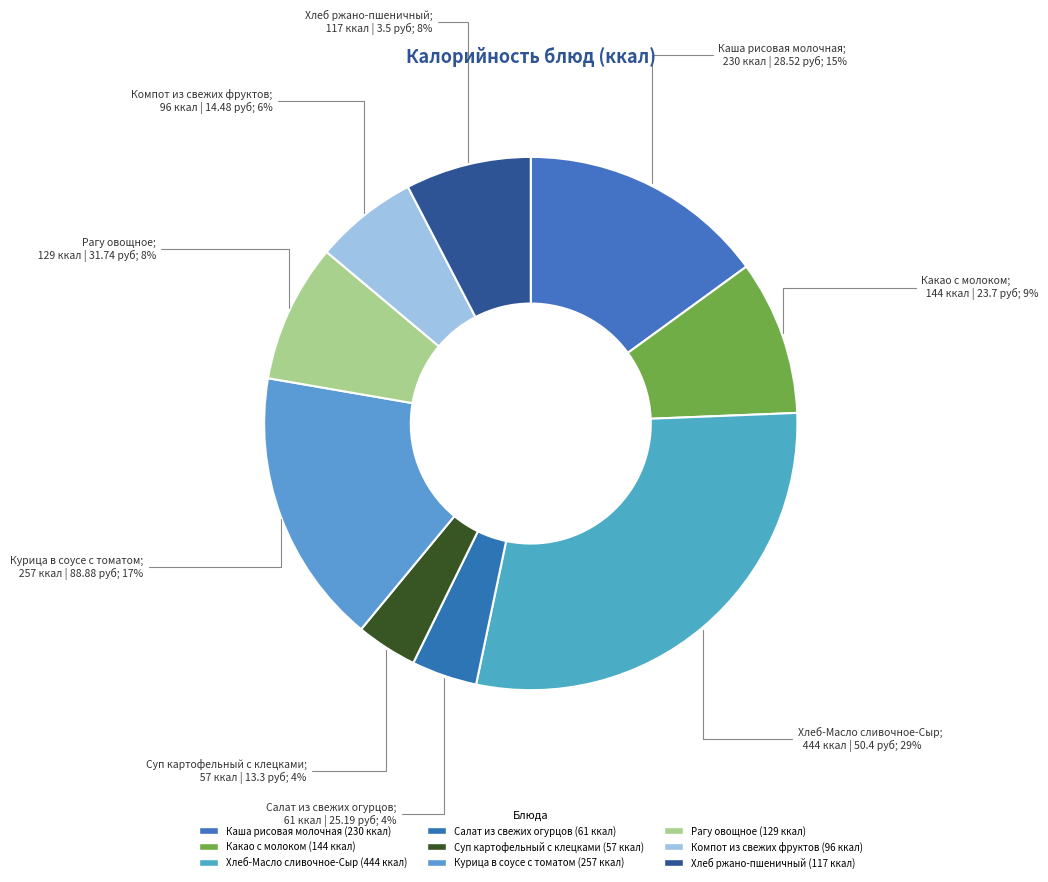

How many slices are in this pie chart?

9